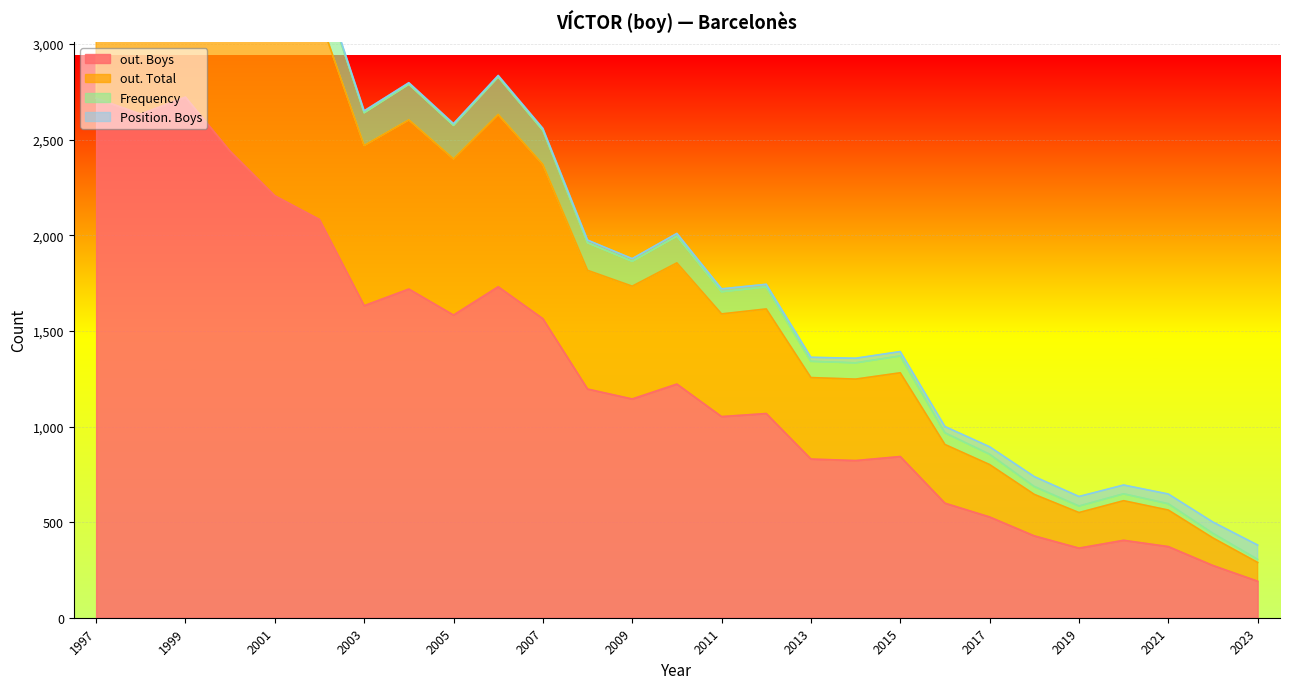

Between 2019 and 2005, which is larger?

2005